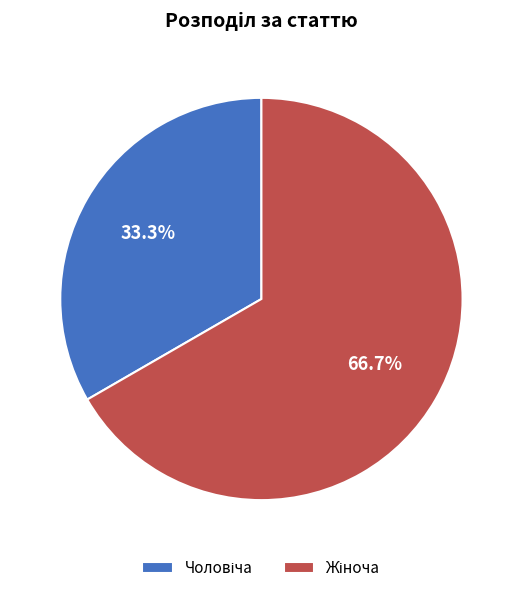

Is there any slice that represents more than half of the pie?

Yes